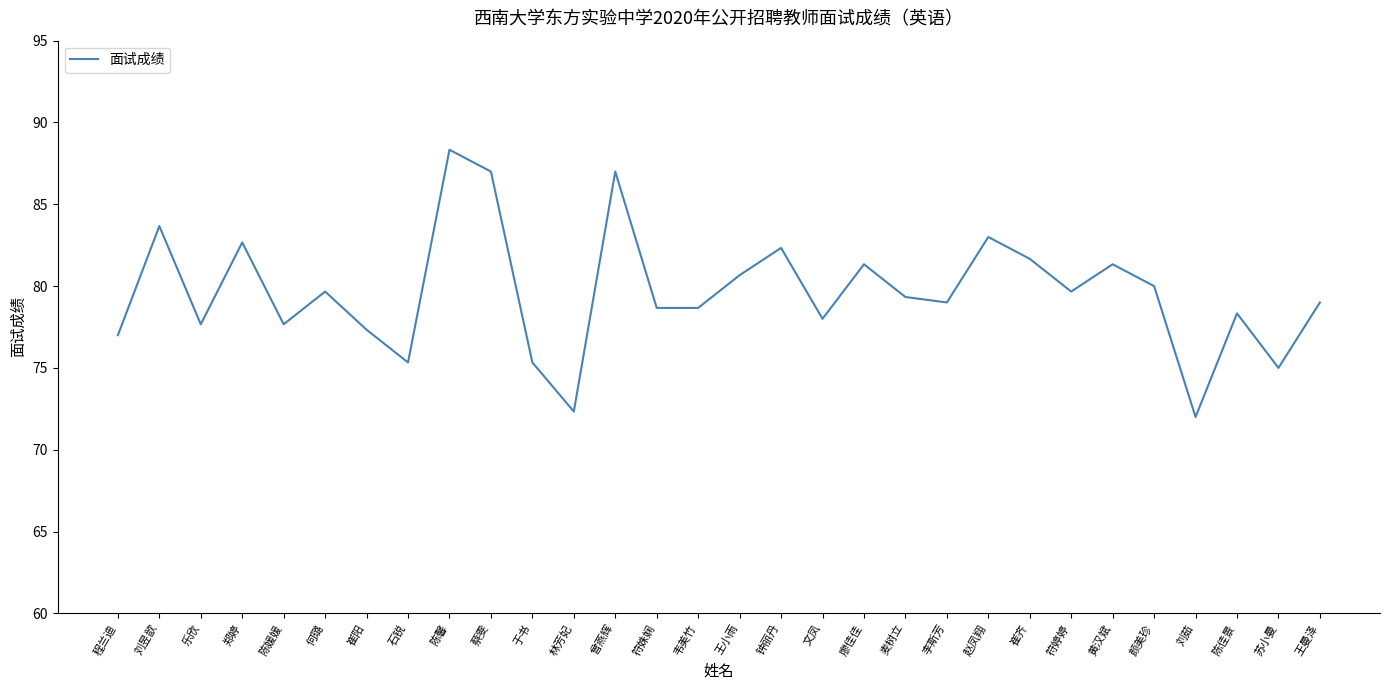

True or false: the data shows 33.5 at 钟丽丹.

False